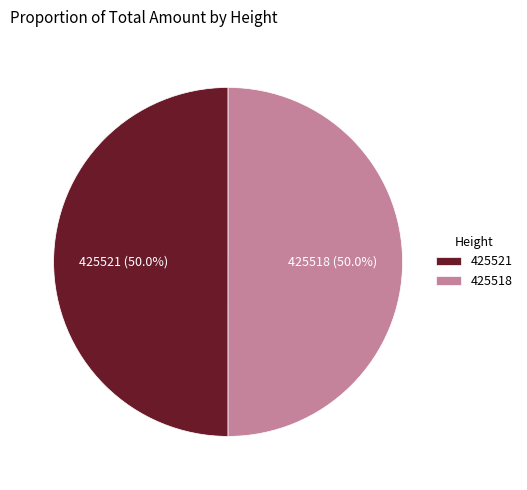

How many segments does this pie chart have?

2